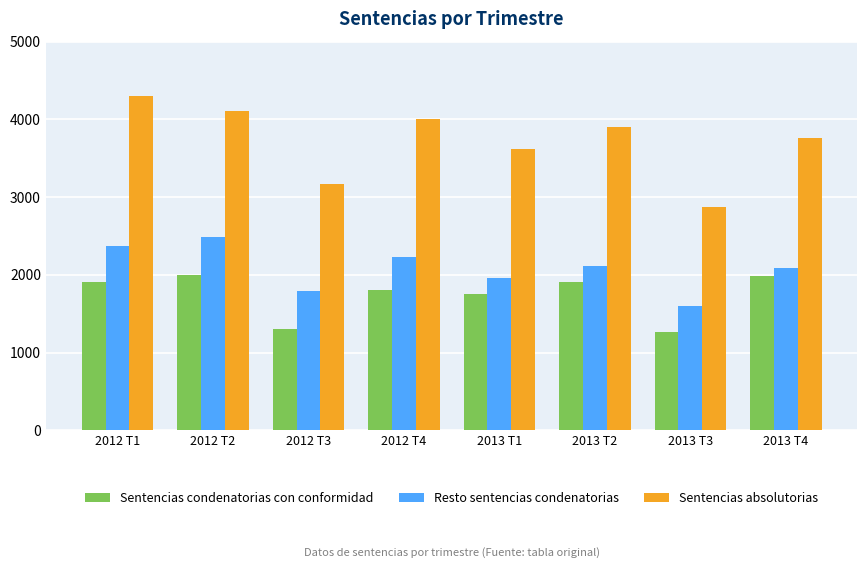

Which series has the largest total across all categories?

Sentencias absolutorias